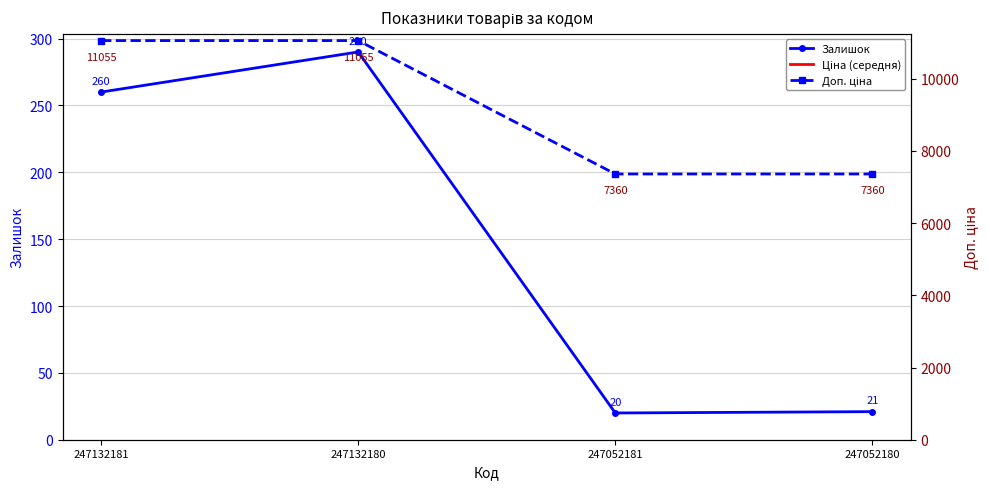

What is the difference between the maximum and minimum values in the Ціна series?

3694.8